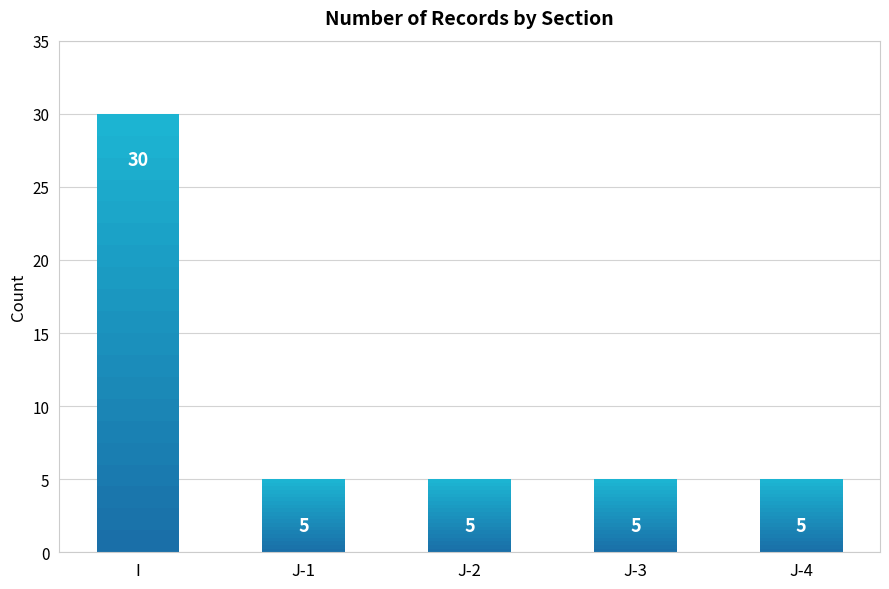

Reading left to right, extract all data points from this chart.

I=30	J-1=5	J-2=5	J-3=5	J-4=5